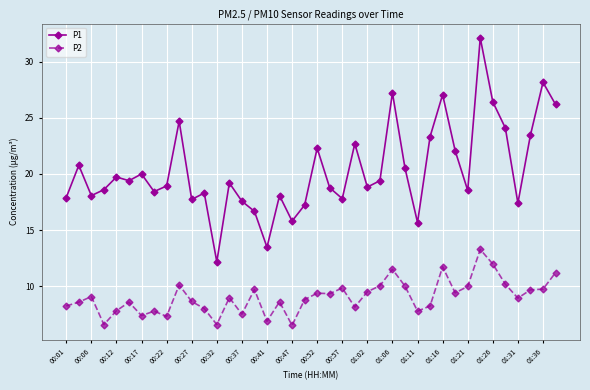

Rank the series by their maximum value, from lowest to highest.

P2, P1